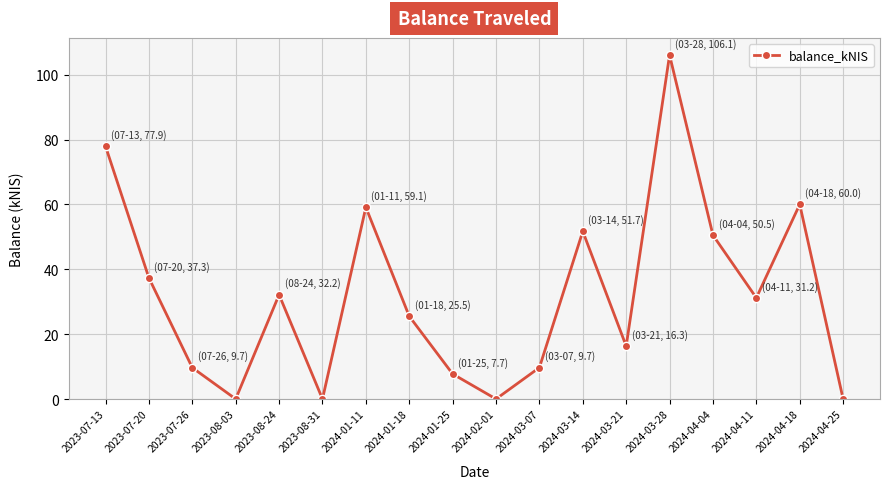

What is the label of the 9th point from the left?

2024-01-25